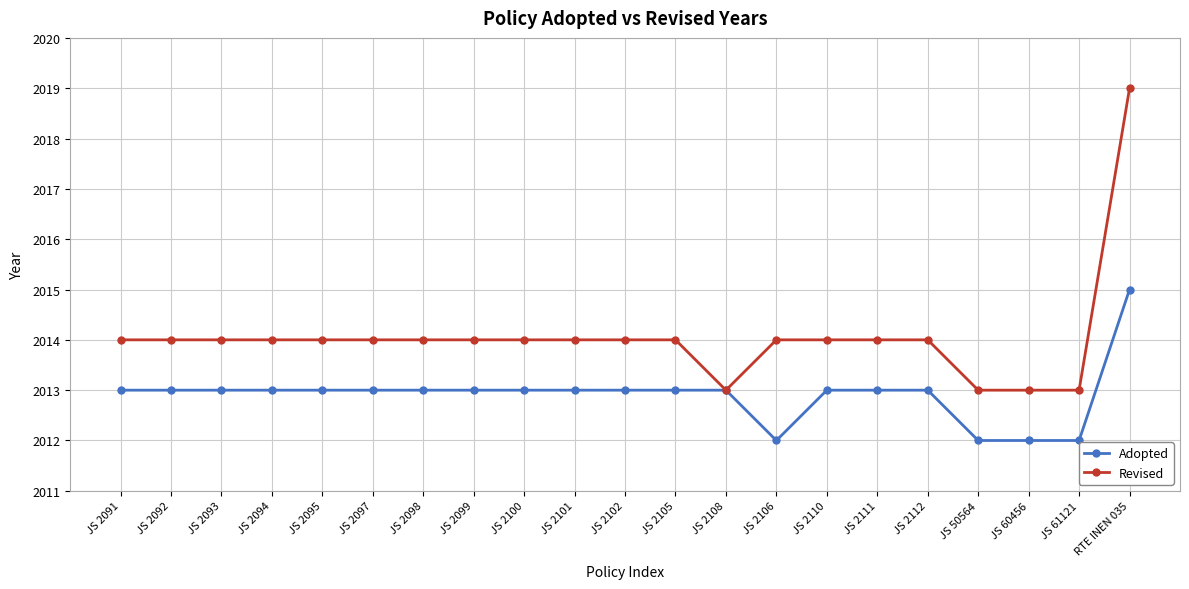

What is the smallest value displayed?

2012